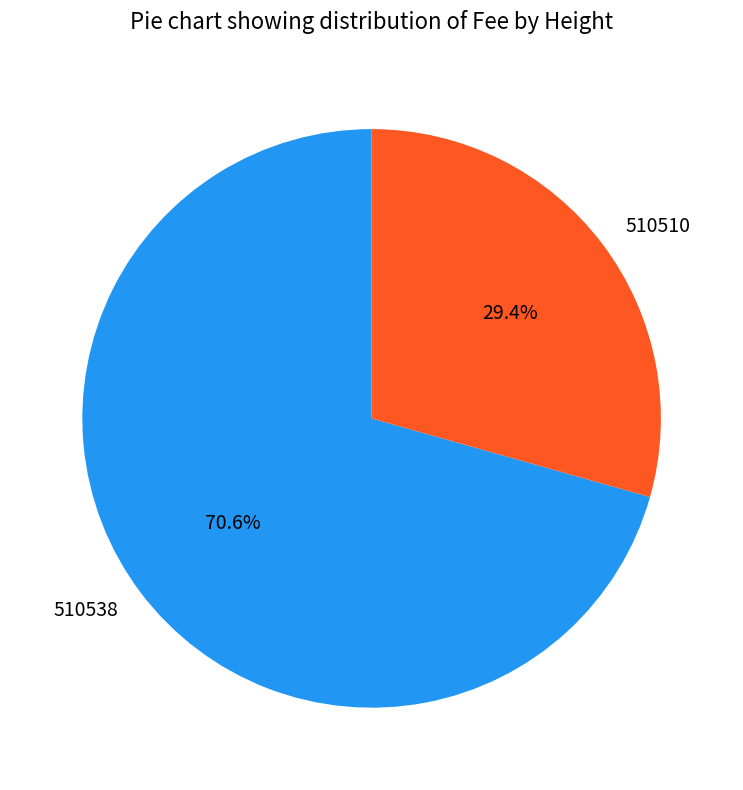

Count the number of slices in the pie.

2